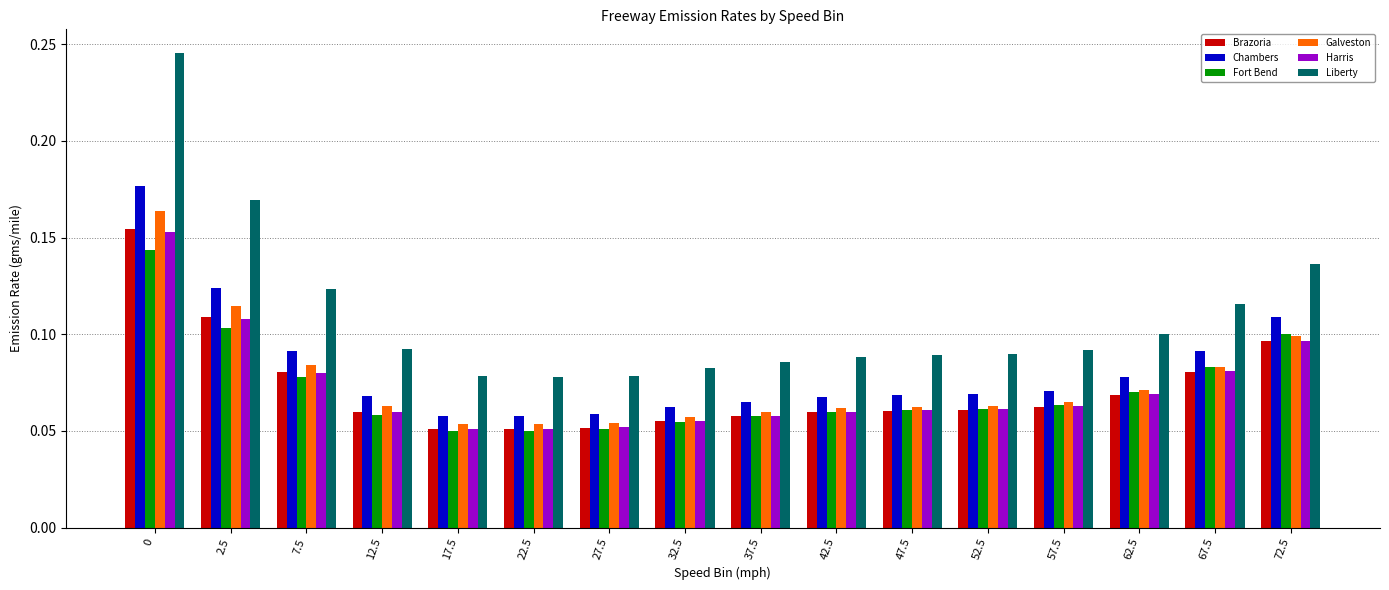

What is the sum of all Fort Bend values?

1.1